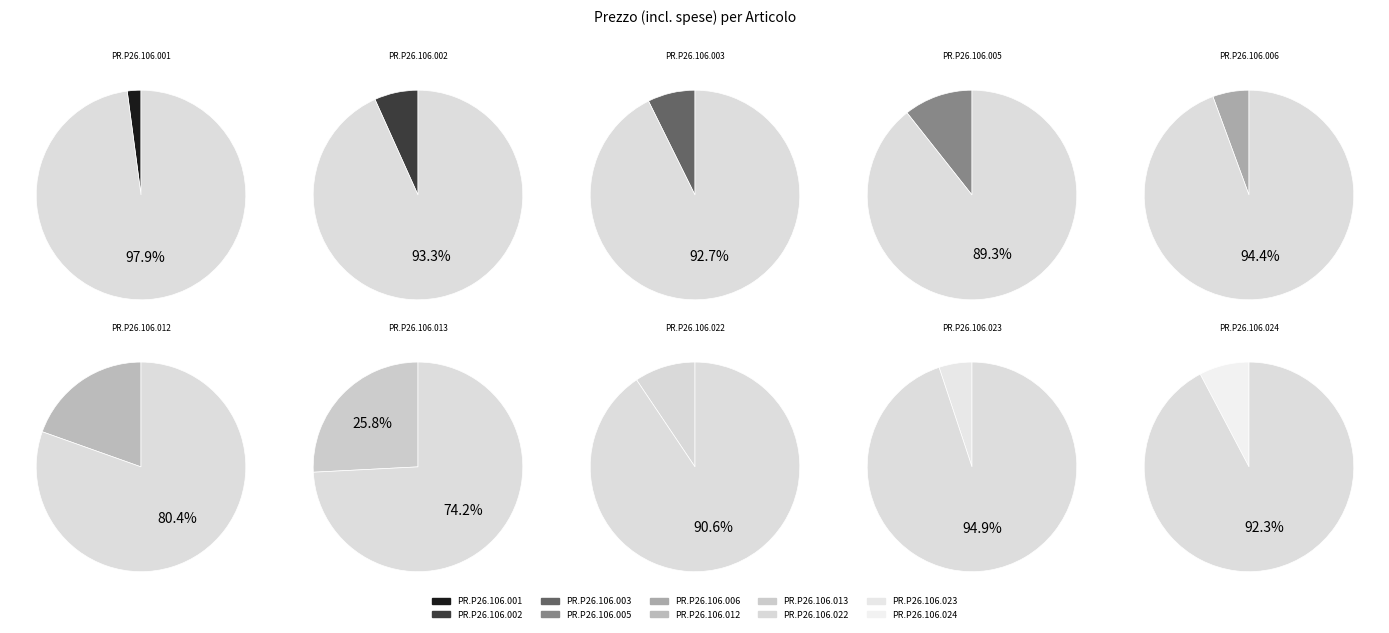

To the nearest percent, what is the difference between the PR.P26.106.003 and PR.P26.106.005 slice percentages?

3%